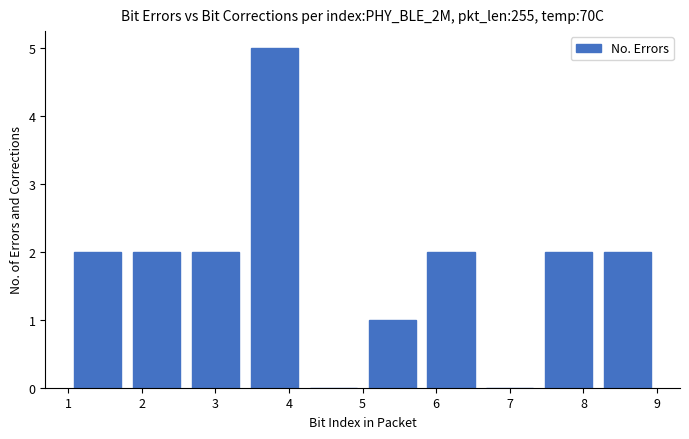

Which range on the x-axis has the tallest bar?

3.4 to 4.2